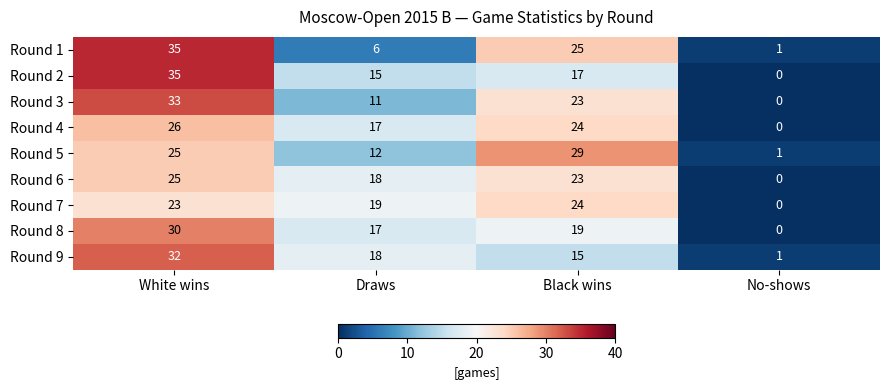

Which series changed the most between White wins and Black wins?

Round 2